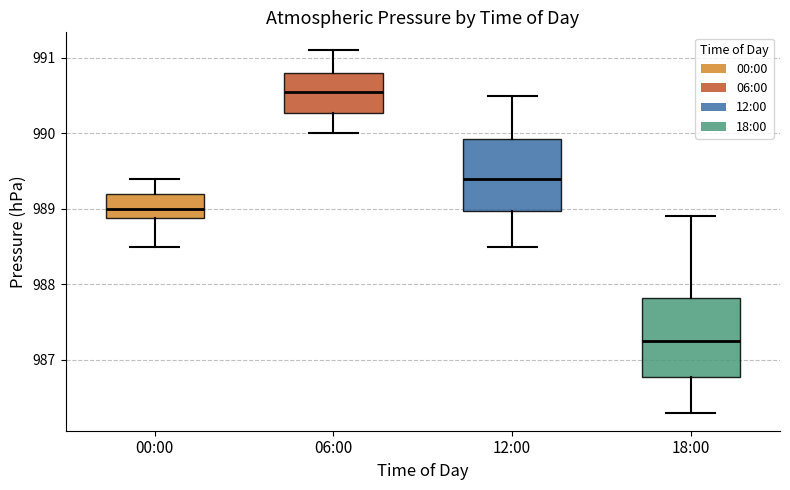

Where is the lower edge of the box for 06:00 on the y-axis? The values are not printed on the chart, so give them approximately, as read against the axis.

990.3